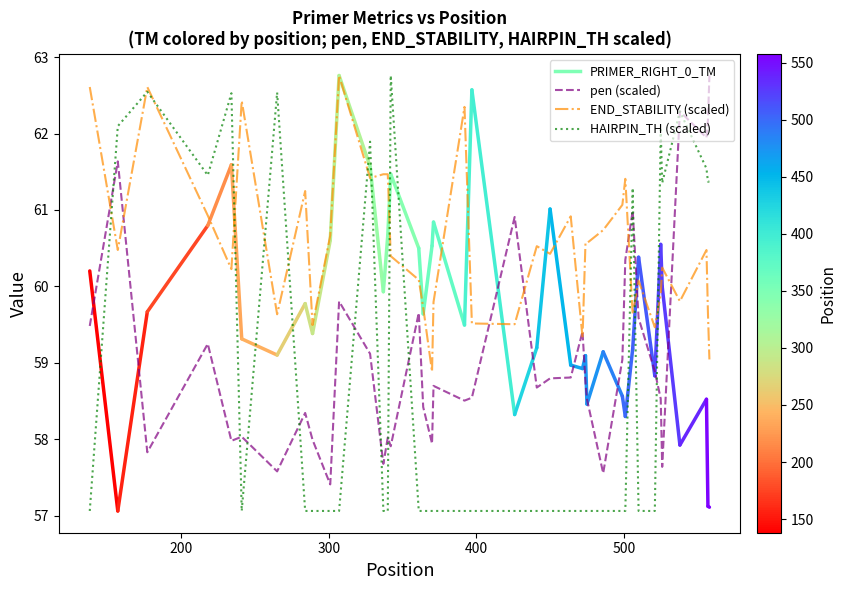

Which series has the largest range (max minus min)?

HAIRPIN_TH (scaled)